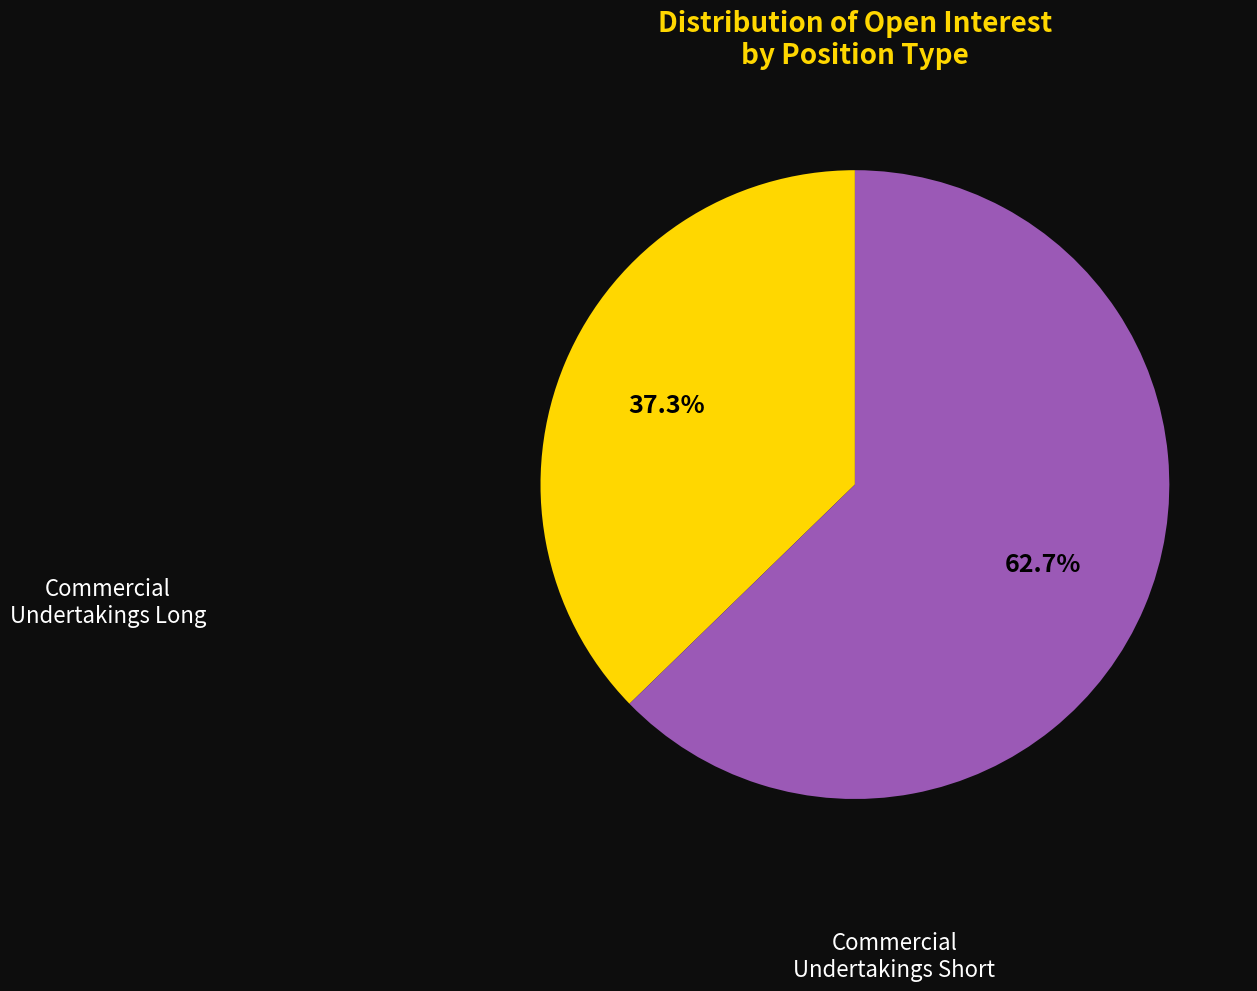

Does any single category account for the majority?

Yes